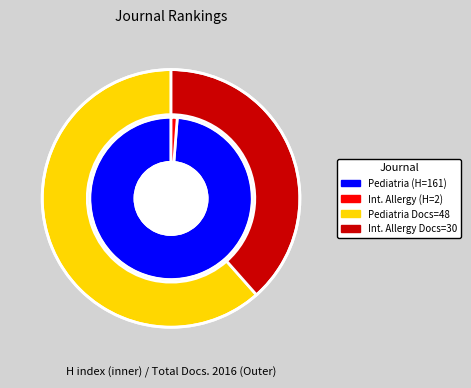

To the nearest percent, what is the difference between the International Review of Allergology and Pediatria i Medycyna Rodzinna slice percentages?

23%